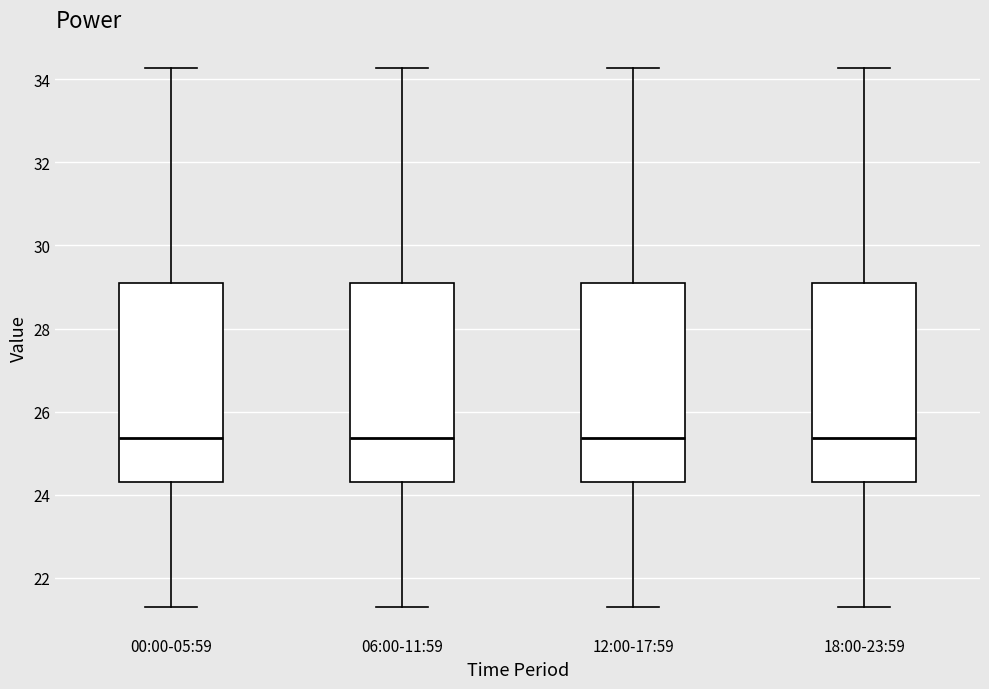

Reading left to right, transcribe this box plot: for each box, give where its median line is, the range the box spans, and where its two whiskers end, as read against the y-axis. The values are not printed on the chart, so give them approximately, as read against the axis.

00:00-05:59: median 25.4, box 24.4 to 29.0, whiskers 21.4 to 34.2
06:00-11:59: median 25.4, box 24.4 to 29.0, whiskers 21.4 to 34.2
12:00-17:59: median 25.4, box 24.4 to 29.0, whiskers 21.4 to 34.2
18:00-23:59: median 25.4, box 24.4 to 29.0, whiskers 21.4 to 34.2